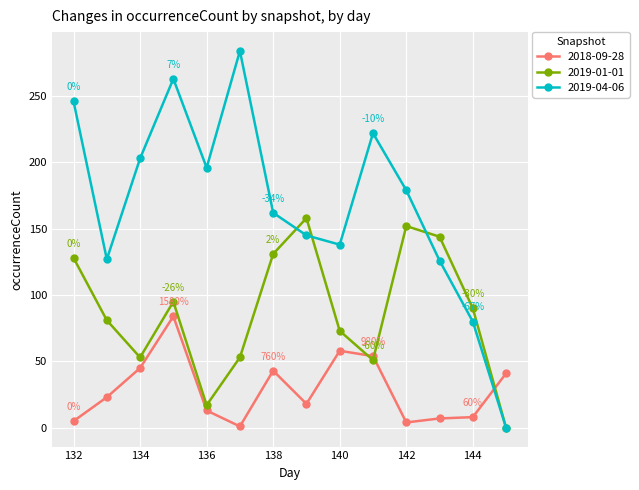

What are all the series names shown in the legend?

2018-09-28, 2019-01-01, 2019-04-06